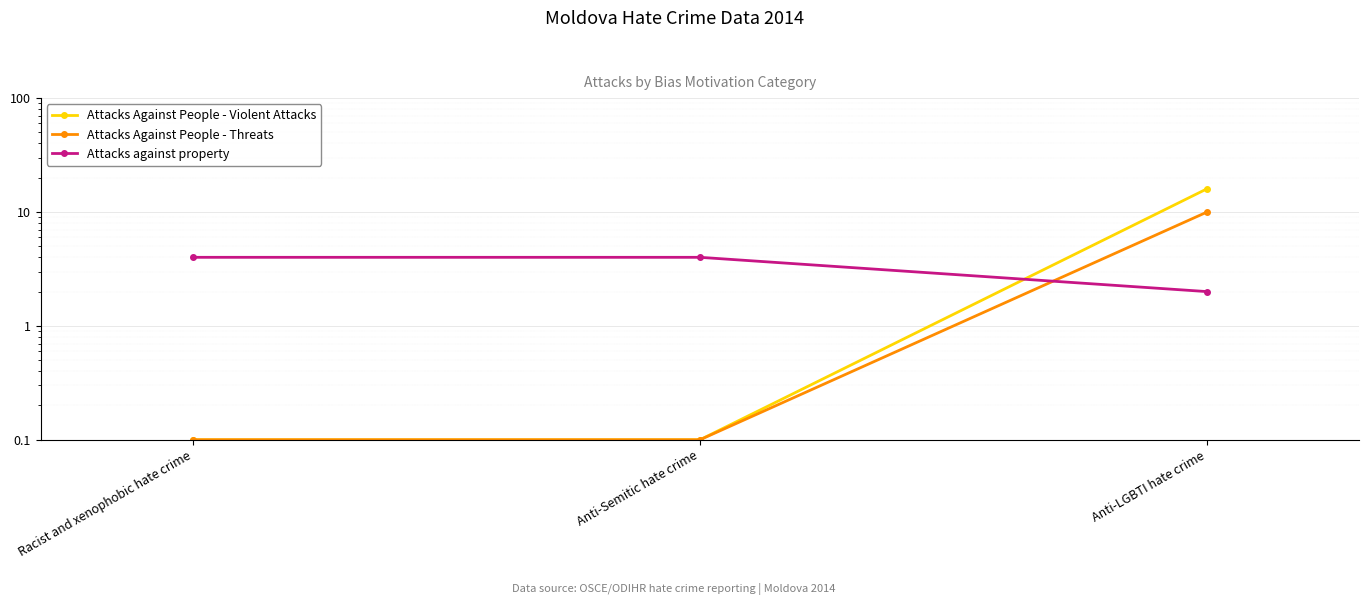

What is the sum of all Attacks Against People - Threats values?

10.2